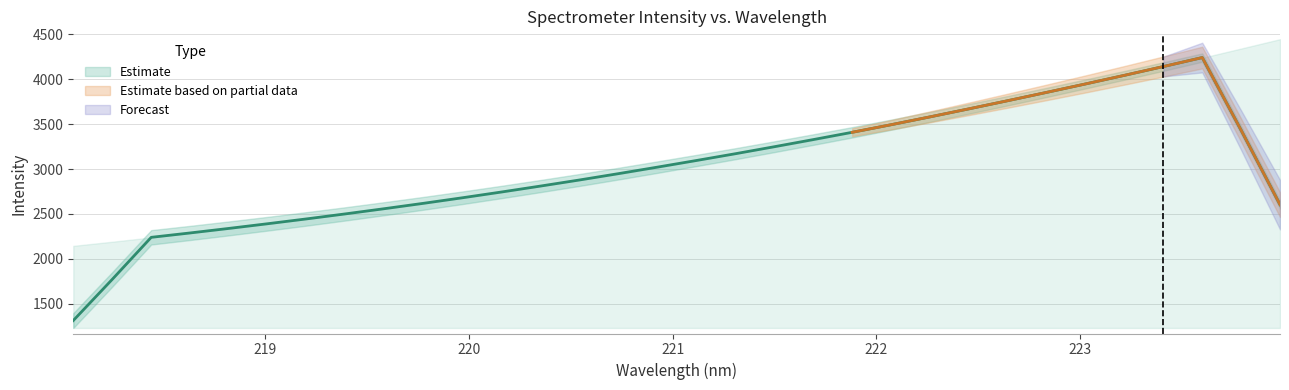

What is the ratio of the value at 220.1623 to the value at 222.263?

0.8